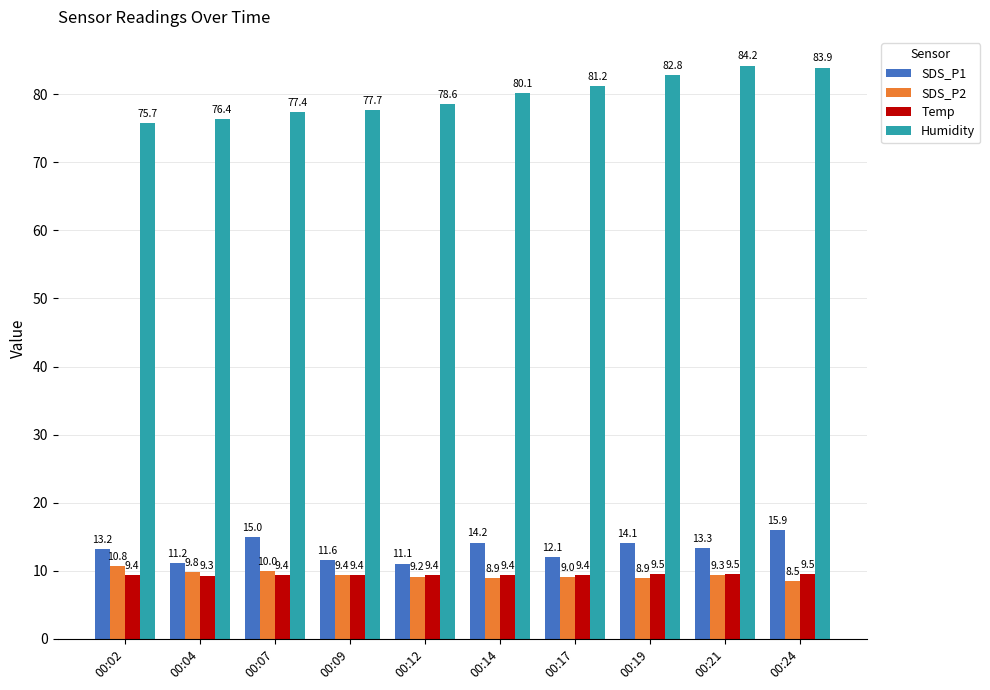

What is the minimum value shown in the chart?

8.5